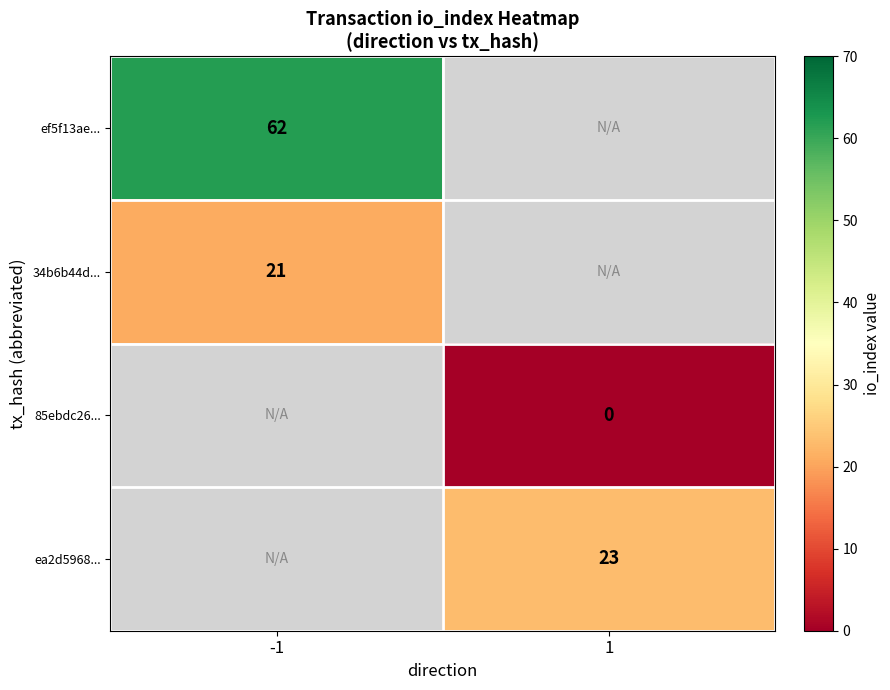

The 34b6b44d... series shows 31 at -1. True or false?

False